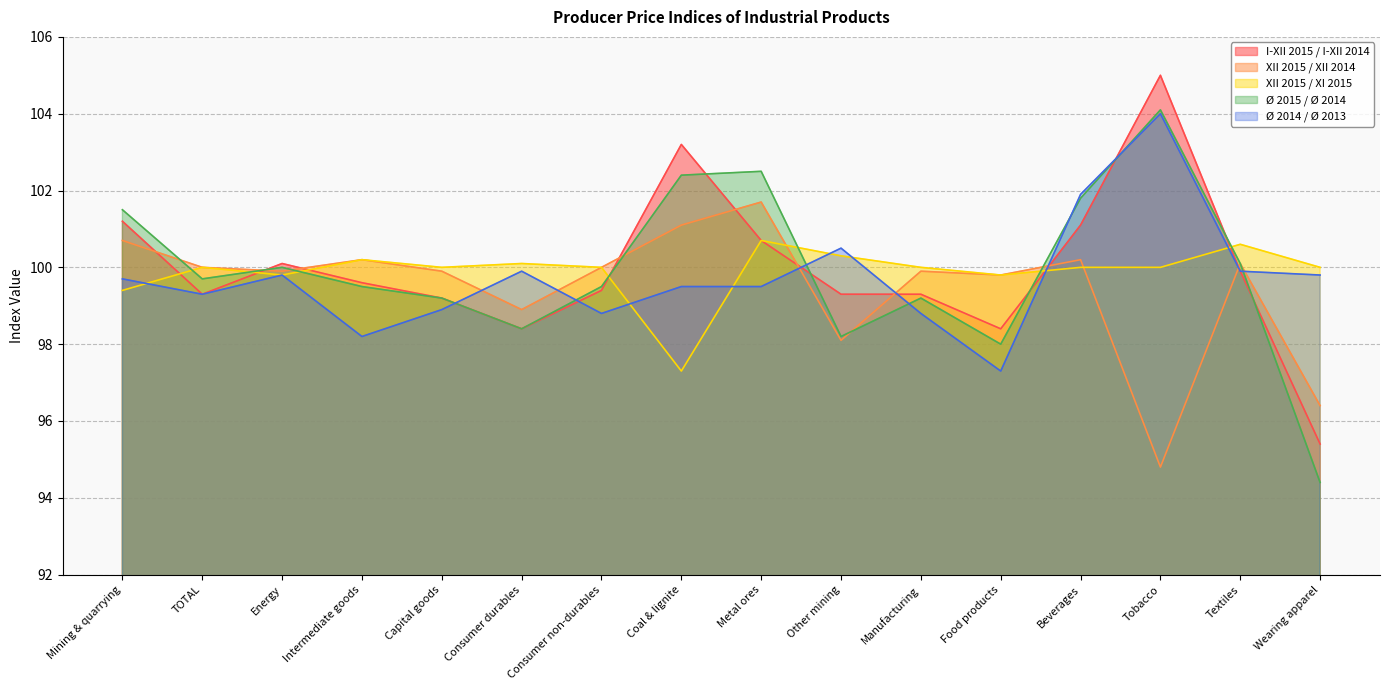

Between which two adjacent categories do XII 2015 / XII 2014 and I-XII 2015 / I-XII 2014 first intersect?

Mining & quarrying and TOTAL